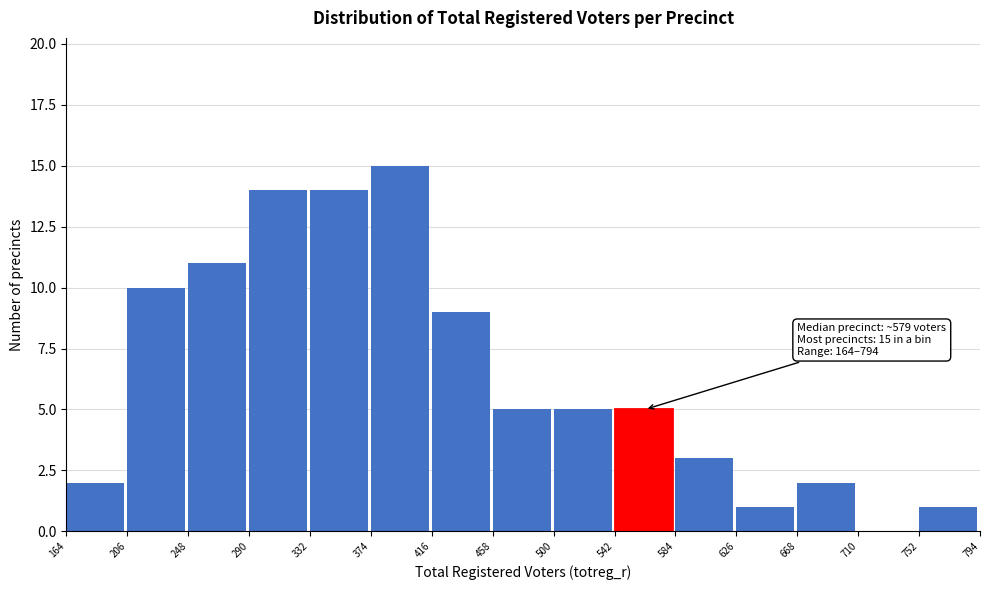

Over which range of the x-axis is the bar tallest?

374 to 416